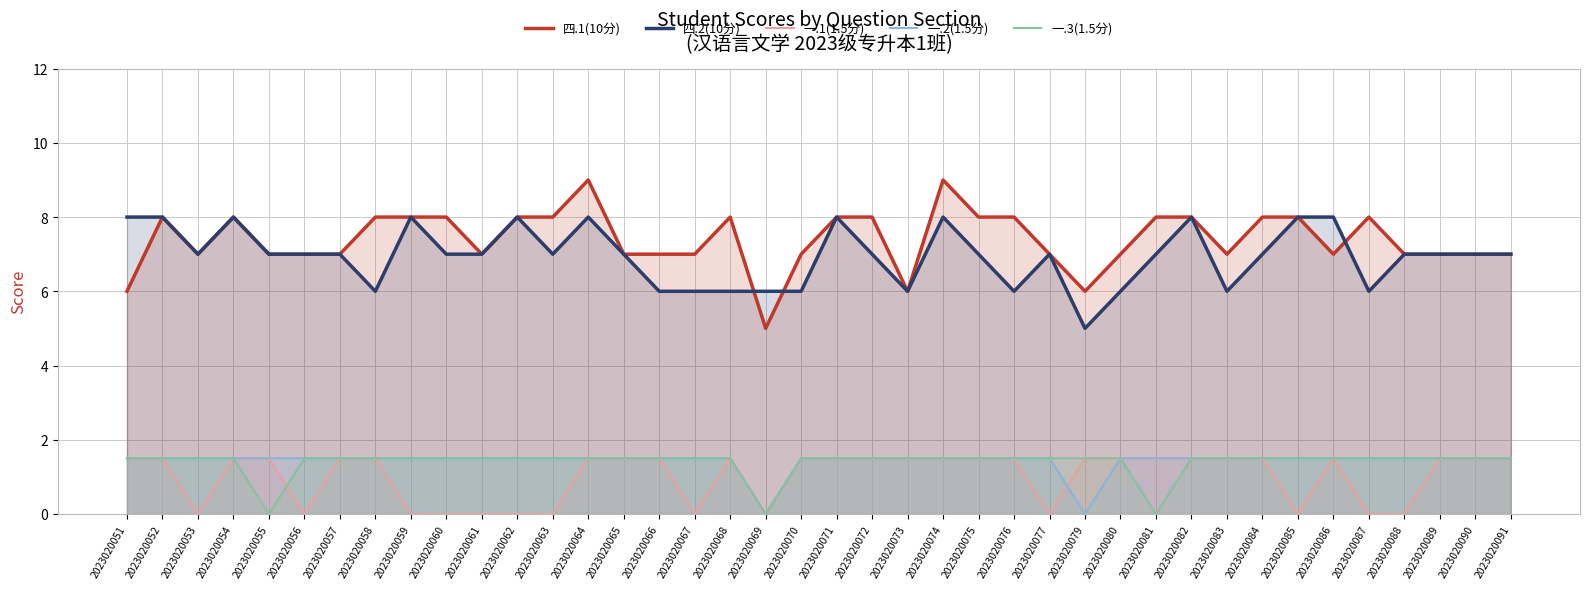

How many lines are shown in the chart?

5